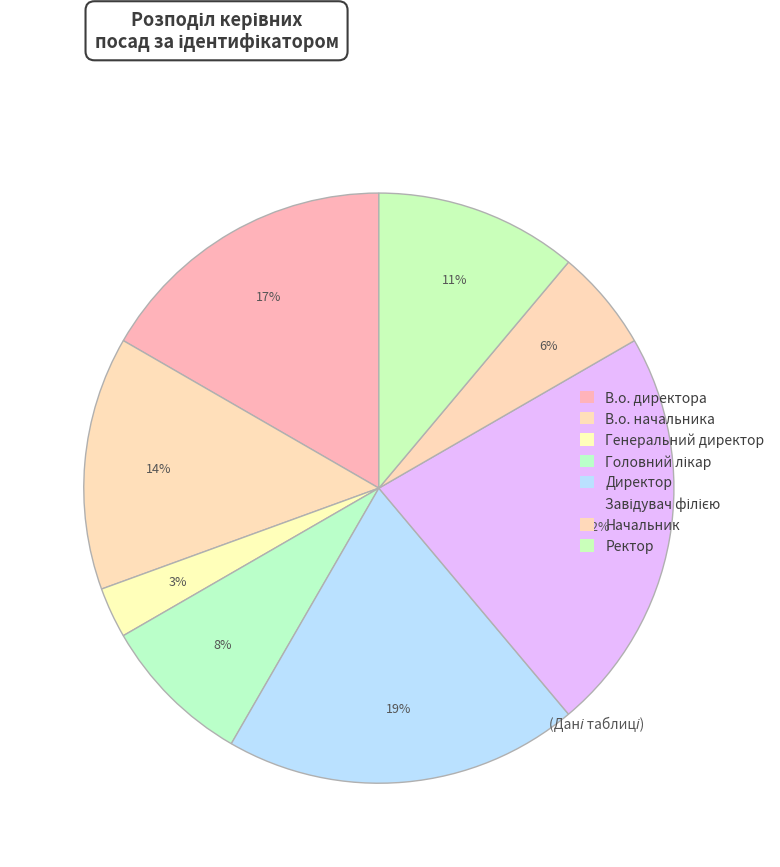

Count the number of slices in the pie.

8